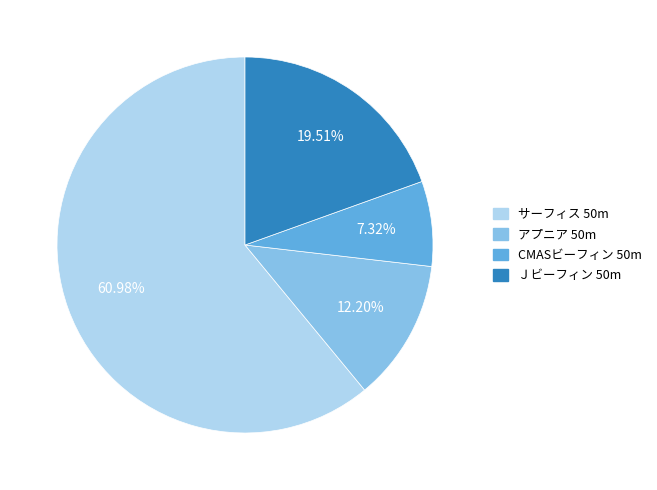

What is the smallest slice in the pie chart?

CMASビーフィン 50m